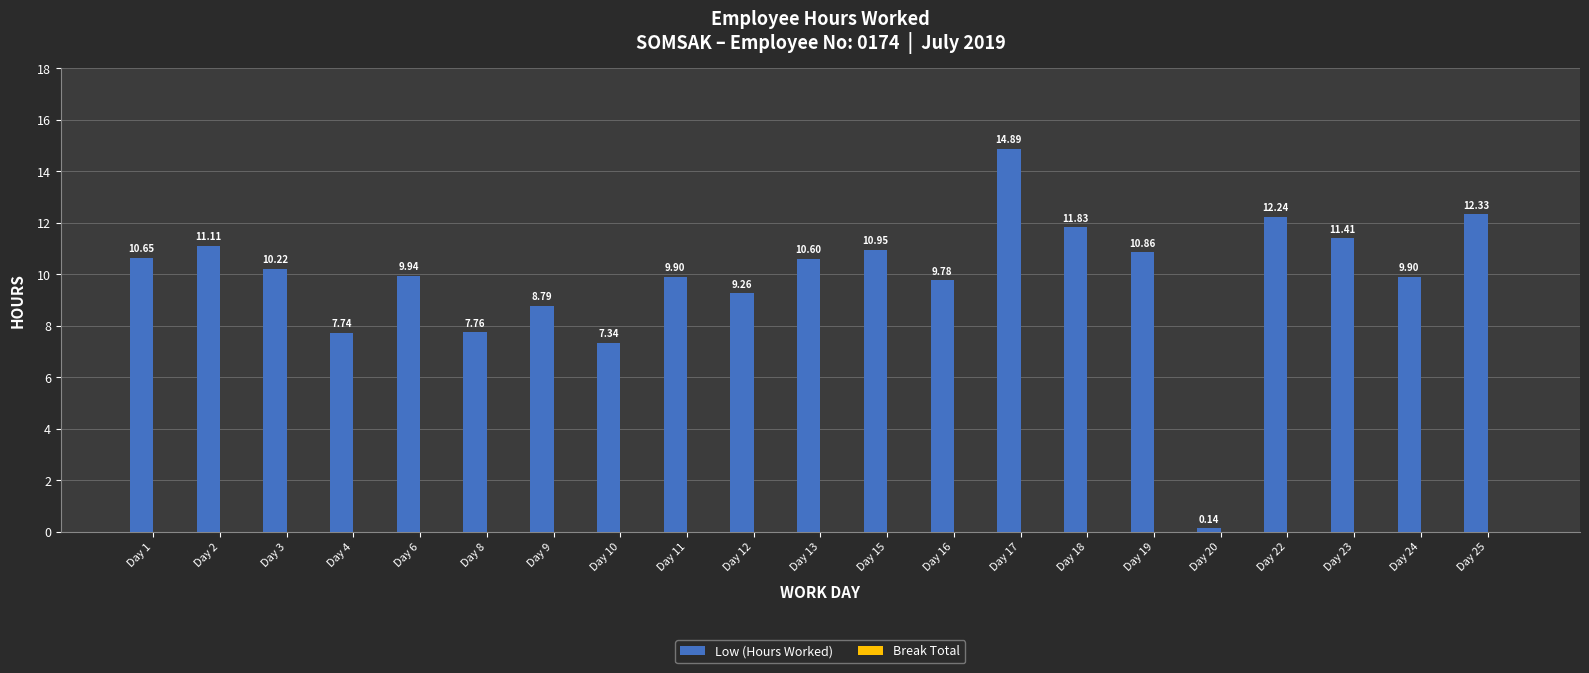

Between Day 9 and Day 6, which is larger?

Day 6